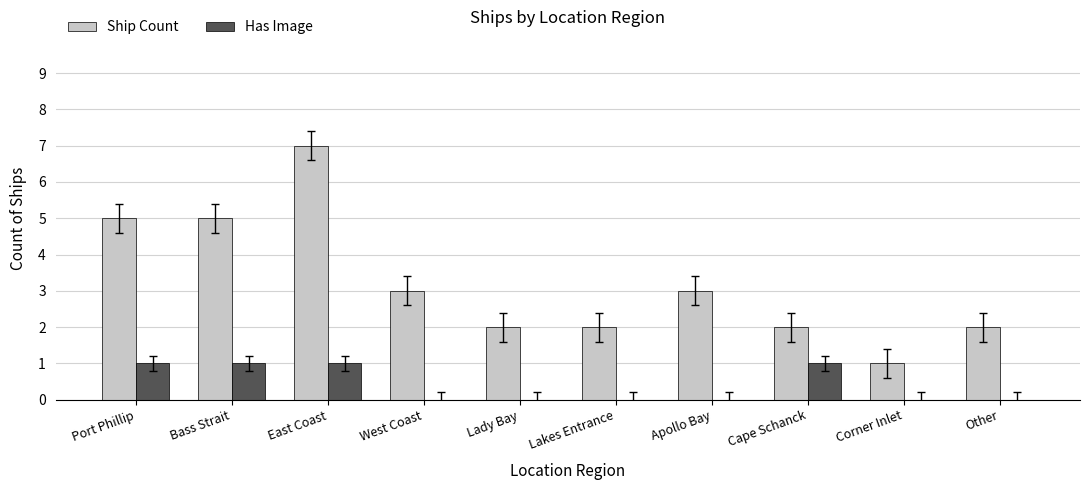

Is it true that Has Image equals -1 at West Coast?

False